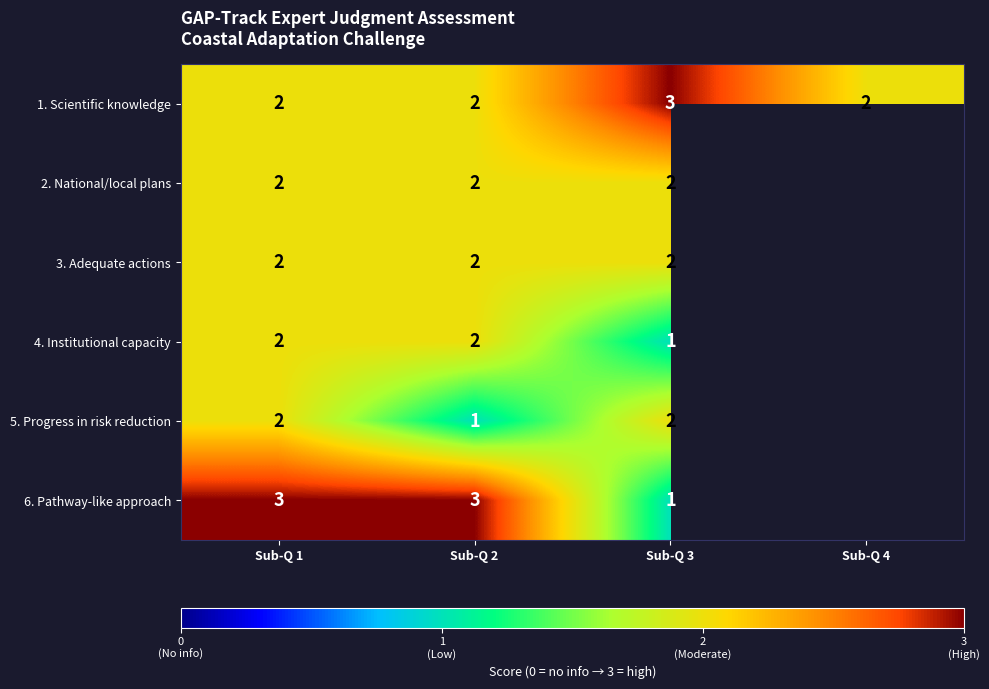

The 4. Institutional capacity series shows 2.7 at Sub-Q 1. True or false?

False